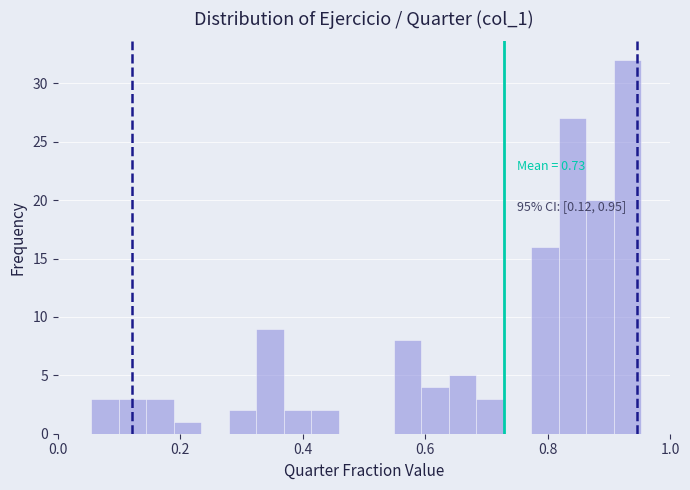

Around what value on the x-axis is the tallest bar? Give the approximate position of its centre, as read against the axis.

0.94